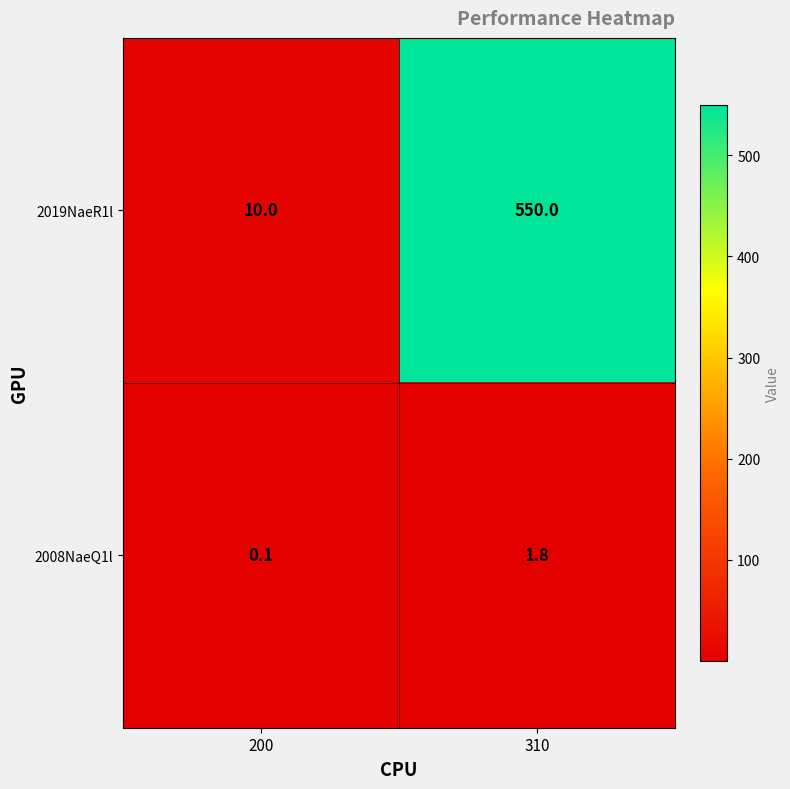

The 2019NaeR1l series shows 2.1 at 200. True or false?

False